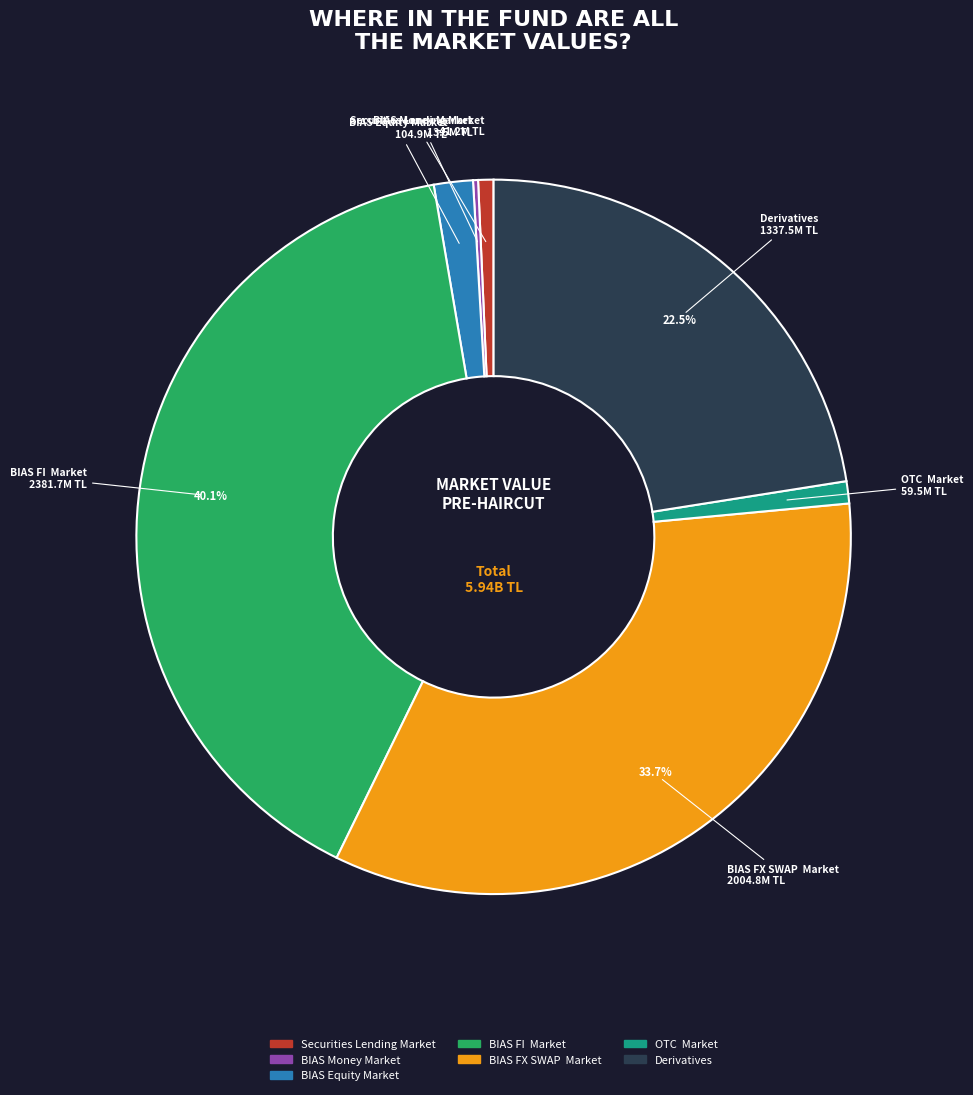

How much of the chart is everything except BIAS FI Market?

59.9%